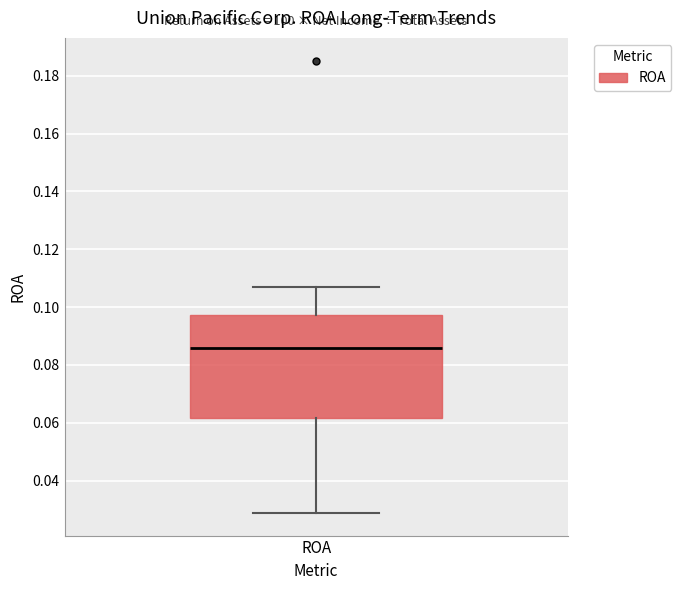

Transcribe this box plot: give where the median line is, the range the box spans, and where the two whiskers end, as read against the y-axis. The values are not printed on the chart, so give them approximately, as read against the axis.

median 0.086, box 0.062 to 0.098, whiskers 0.028 to 0.106